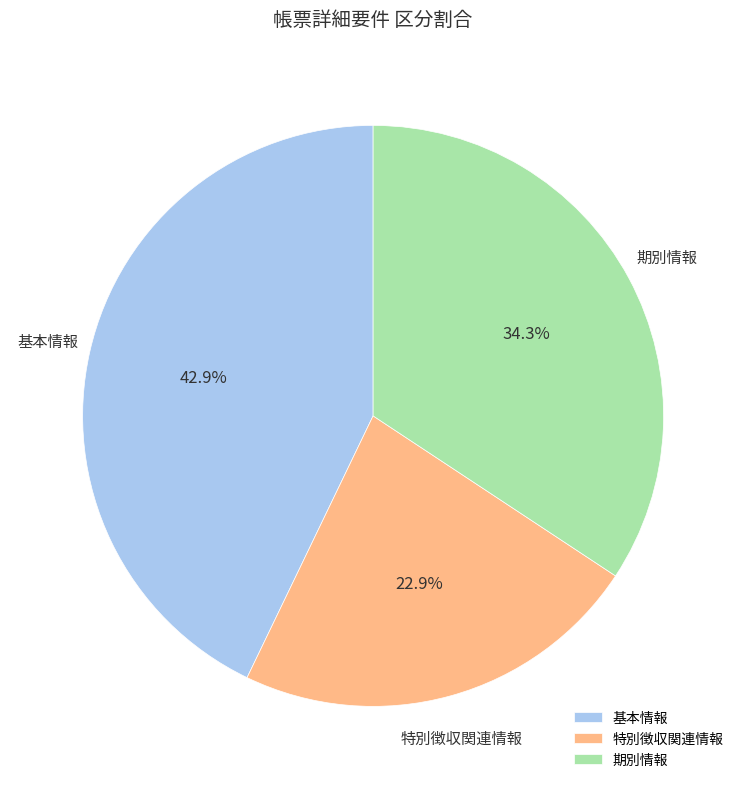

Is 特別徴収関連情報 the majority of the pie?

No